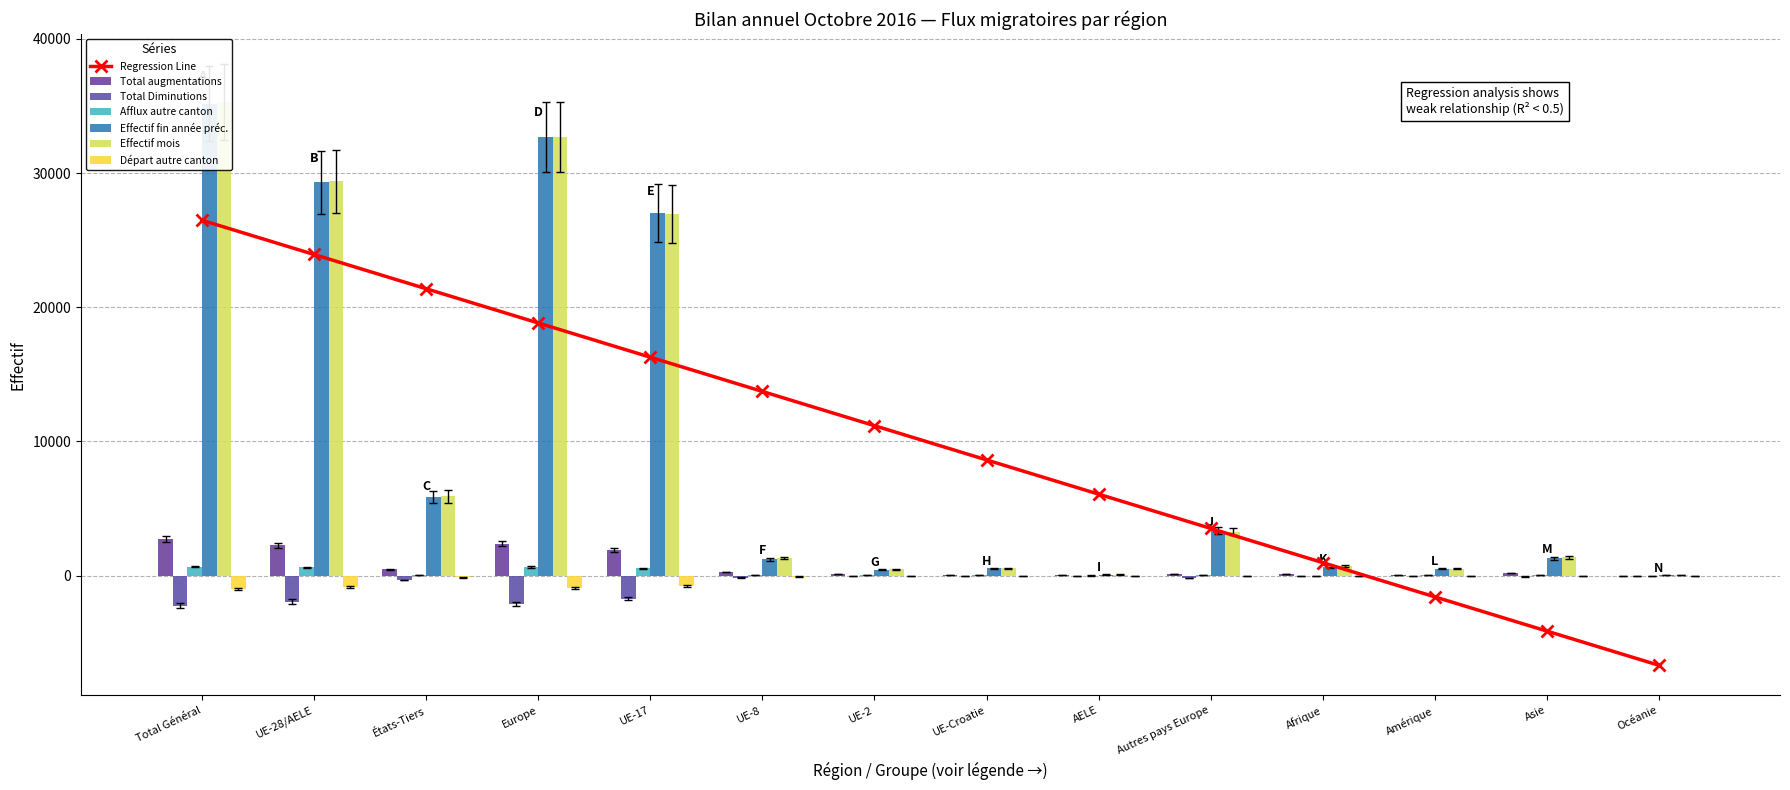

The value of Effectif mois at UE-Croatie is 543. True or false?

True